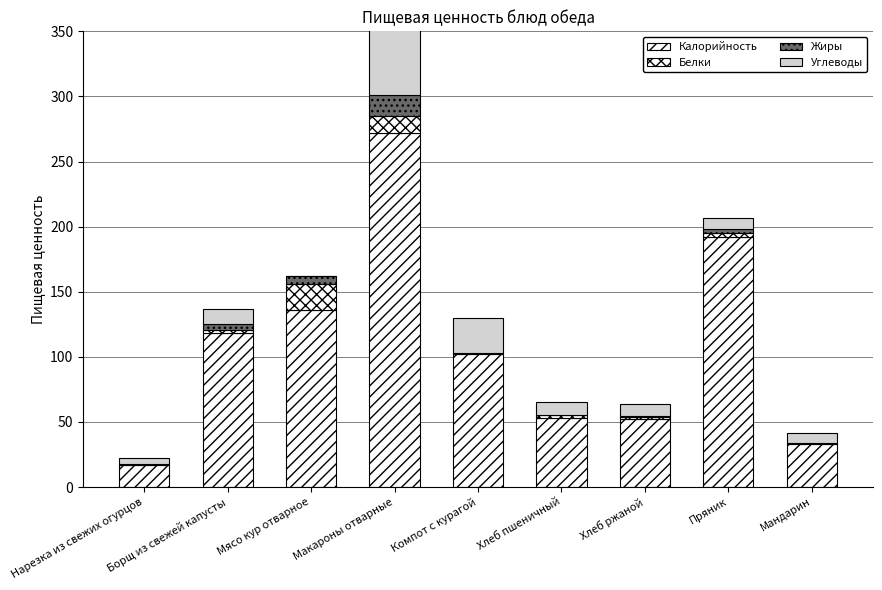

The value of Углеводы at Компот с курагой is 26.8. True or false?

True